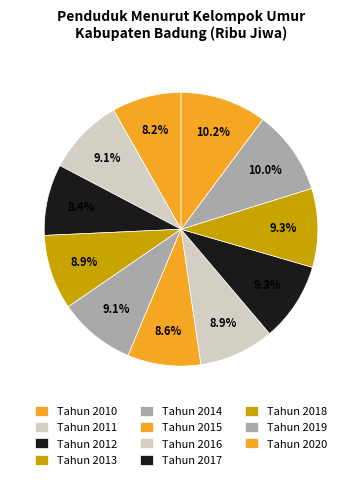

Does any single category account for the majority?

No